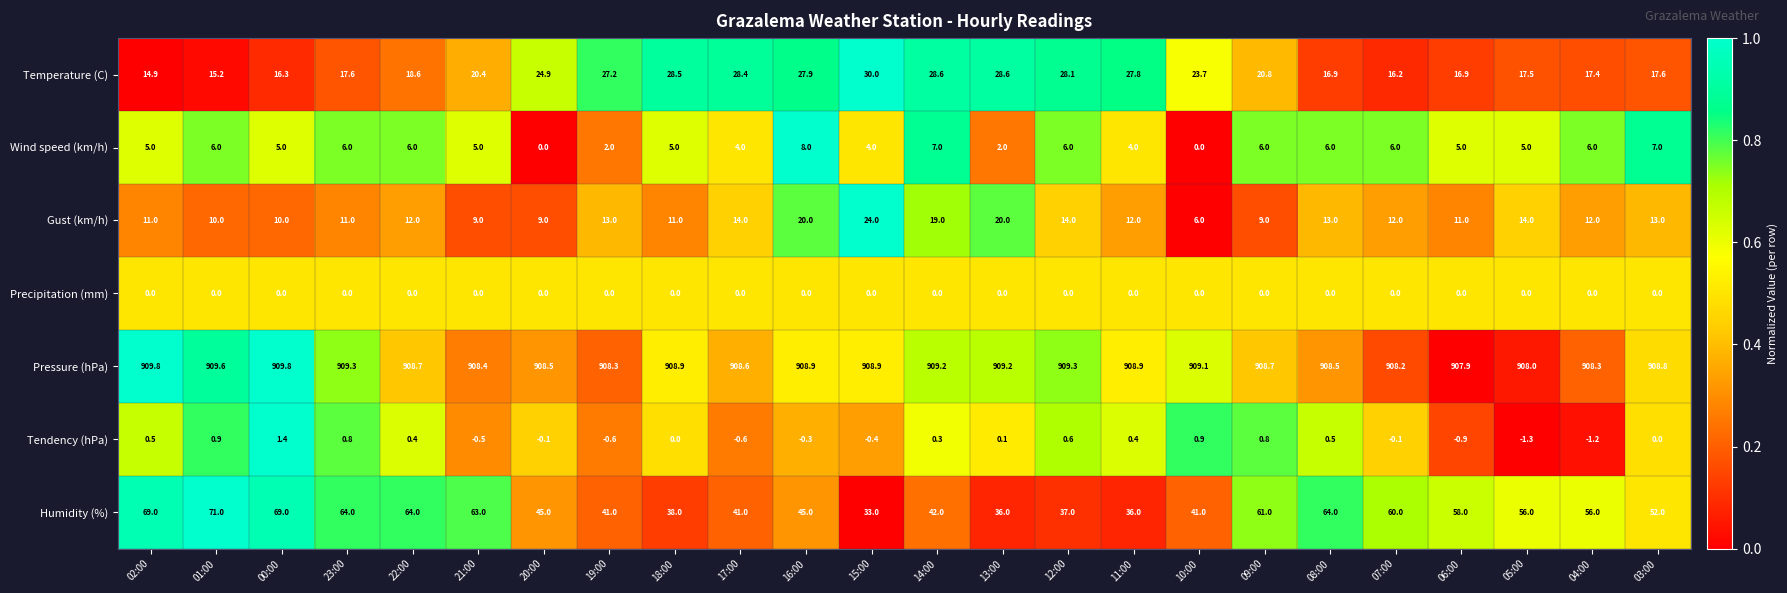

Which series has the largest total across all categories?

Pressure (hPa)